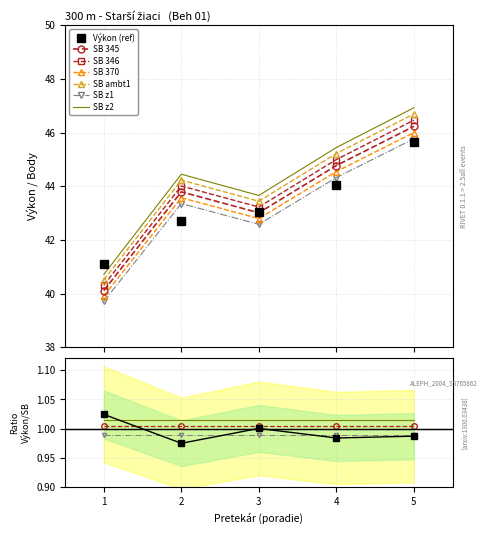

At how many categories does at least one series exceed 45?

2